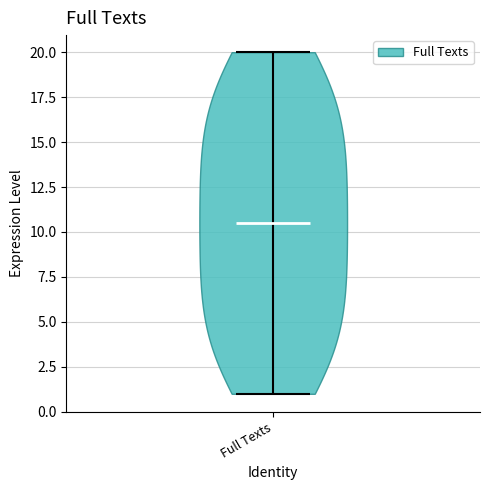

What is the lowest point the violin for Full Texts reaches on the y-axis? The values are not printed on the chart, so give them approximately, as read against the axis.

1.0